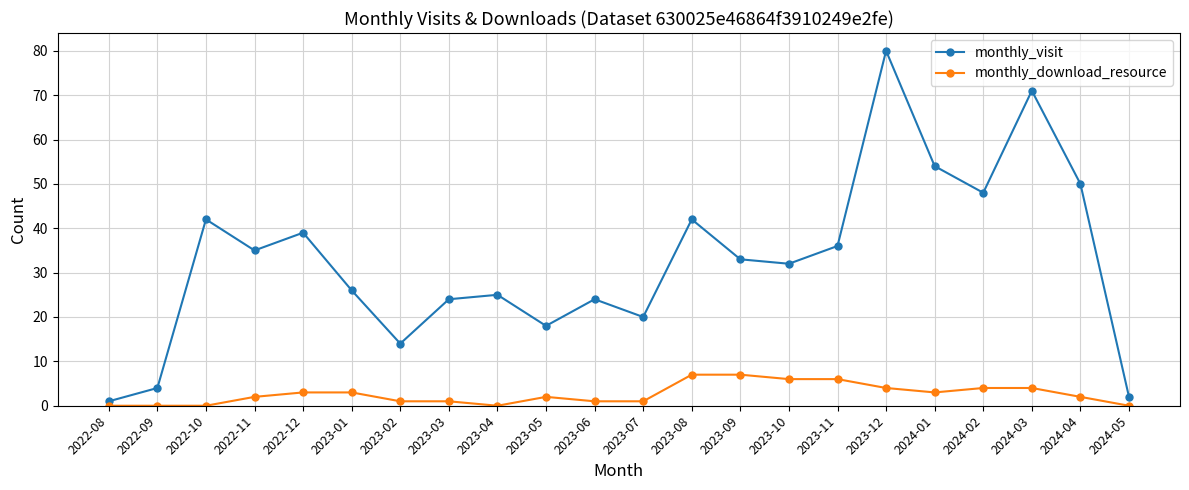

How many series are shown in this chart?

2